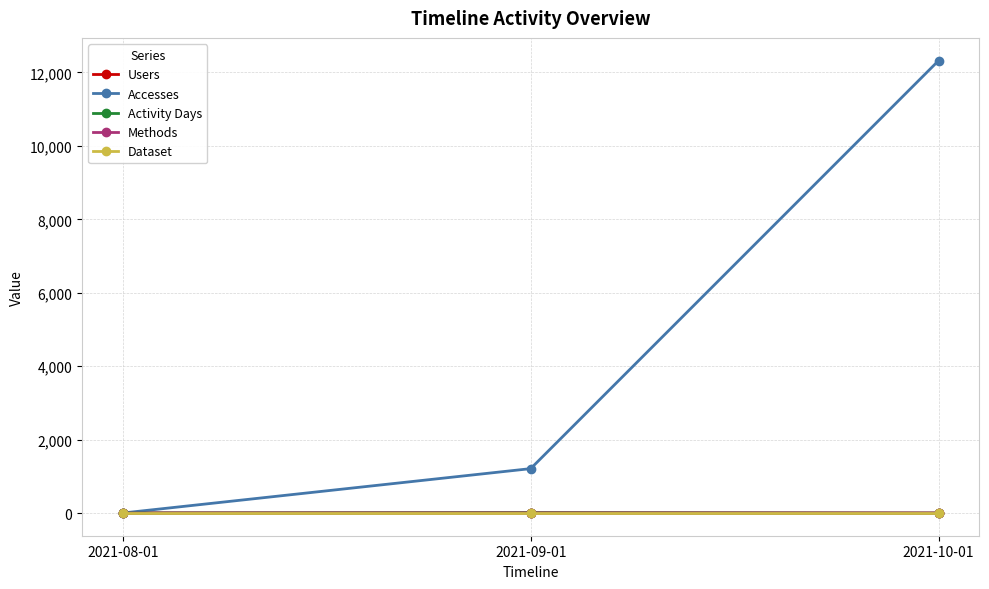

List the series in order of their peak value, highest first.

Accesses, Users, Activity Days, Methods, Dataset